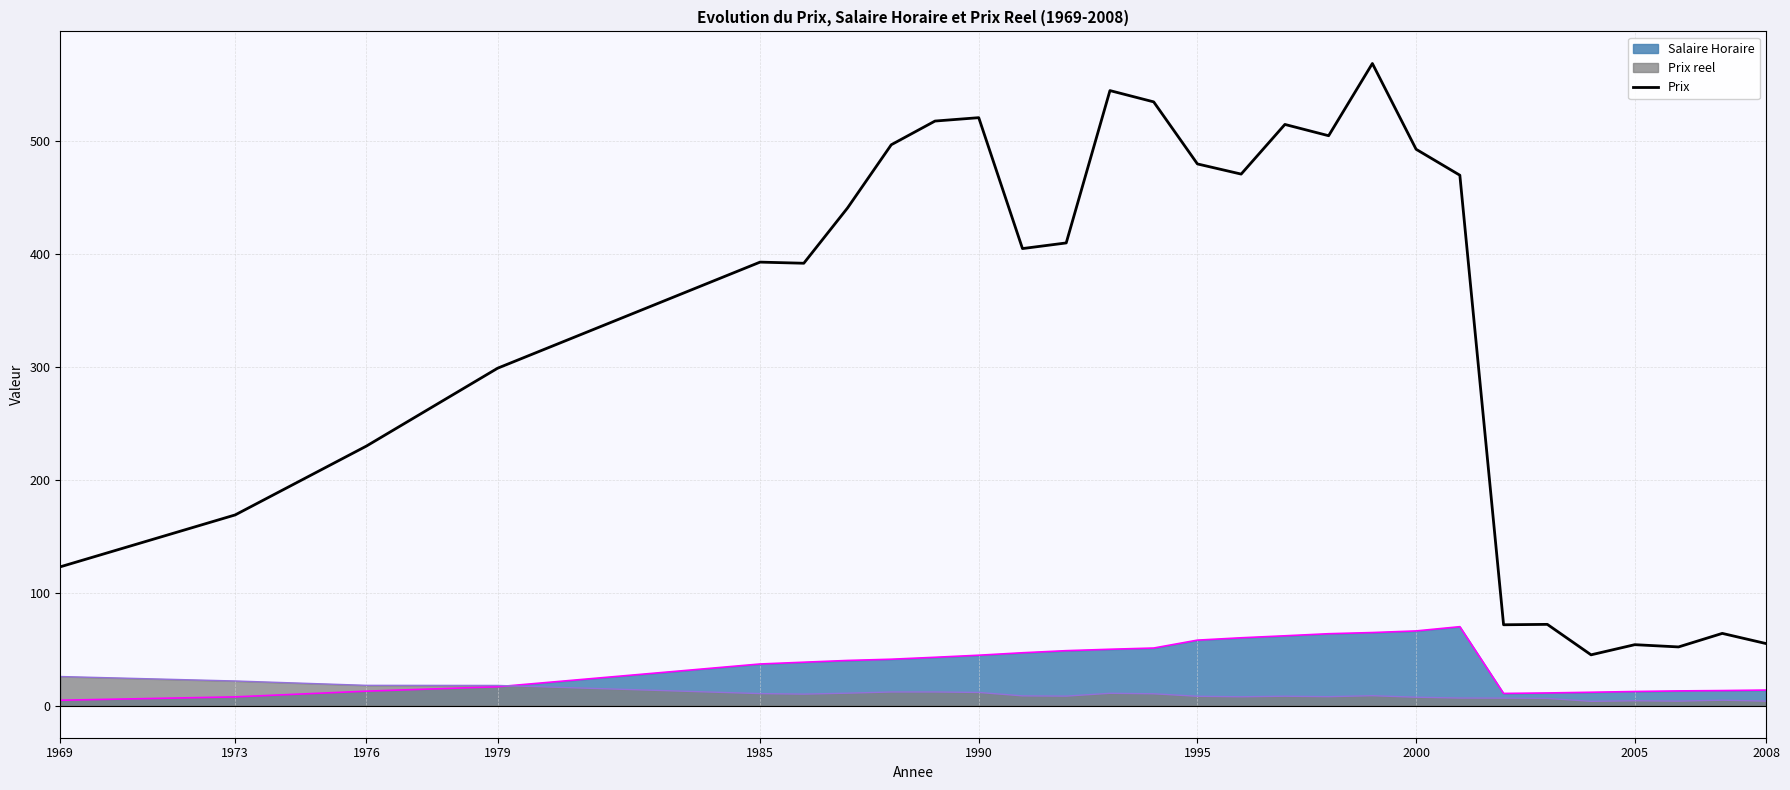

Rank the series by their maximum value, from highest to lowest.

Prix, Salaire Horaire, Prix reel